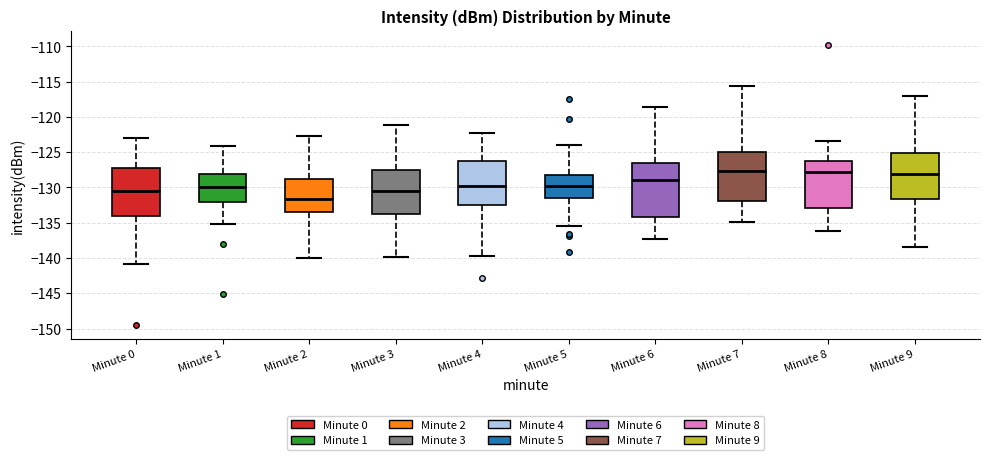

Reading left to right, transcribe this box plot: for each box, give where its median line is, the range the box spans, and where its two whiskers end, as read against the y-axis. The values are not printed on the chart, so give them approximately, as read against the axis.

Minute 0: median -130.5, box -134.0 to -127.0, whiskers -141.0 to -123.0
Minute 1: median -130.0, box -132.0 to -128.0, whiskers -135.0 to -124.0
Minute 2: median -131.5, box -133.5 to -129.0, whiskers -140.0 to -123.0
Minute 3: median -130.5, box -133.5 to -127.5, whiskers -140.0 to -121.0
Minute 4: median -130.0, box -132.5 to -126.5, whiskers -139.5 to -122.0
Minute 5: median -130.0, box -131.5 to -128.0, whiskers -135.5 to -124.0
Minute 6: median -129.0, box -134.0 to -126.5, whiskers -137.5 to -118.5
Minute 7: median -127.5, box -132.0 to -125.0, whiskers -135.0 to -115.5
Minute 8: median -128.0, box -133.0 to -126.0, whiskers -136.0 to -123.5
Minute 9: median -128.0, box -131.5 to -125.0, whiskers -138.5 to -117.0